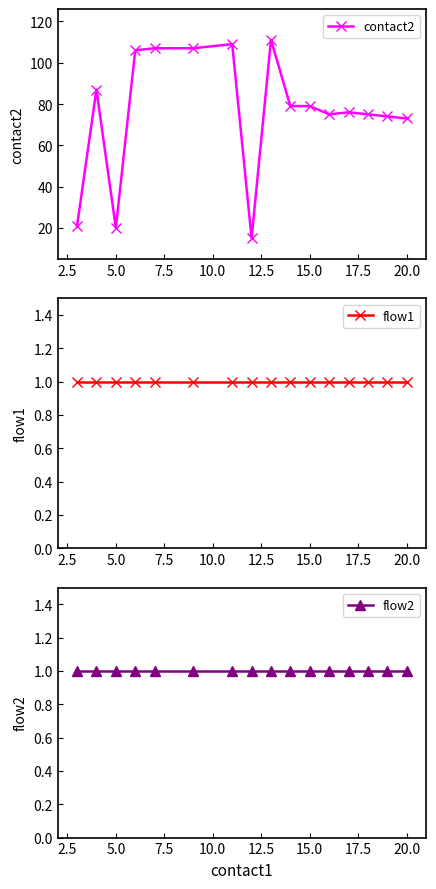

Rank the series by their maximum value, from highest to lowest.

contact2, flow1, flow2